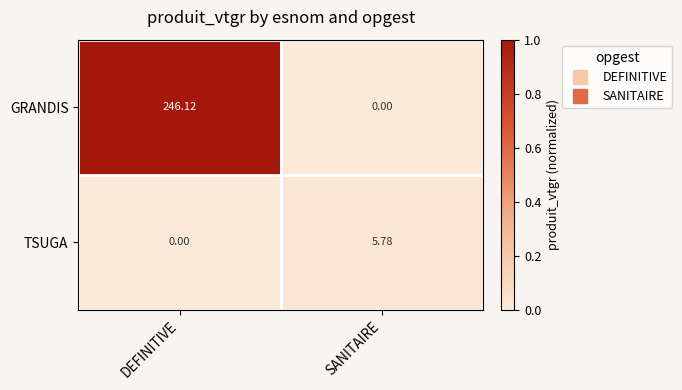

How many series are shown in this chart?

2